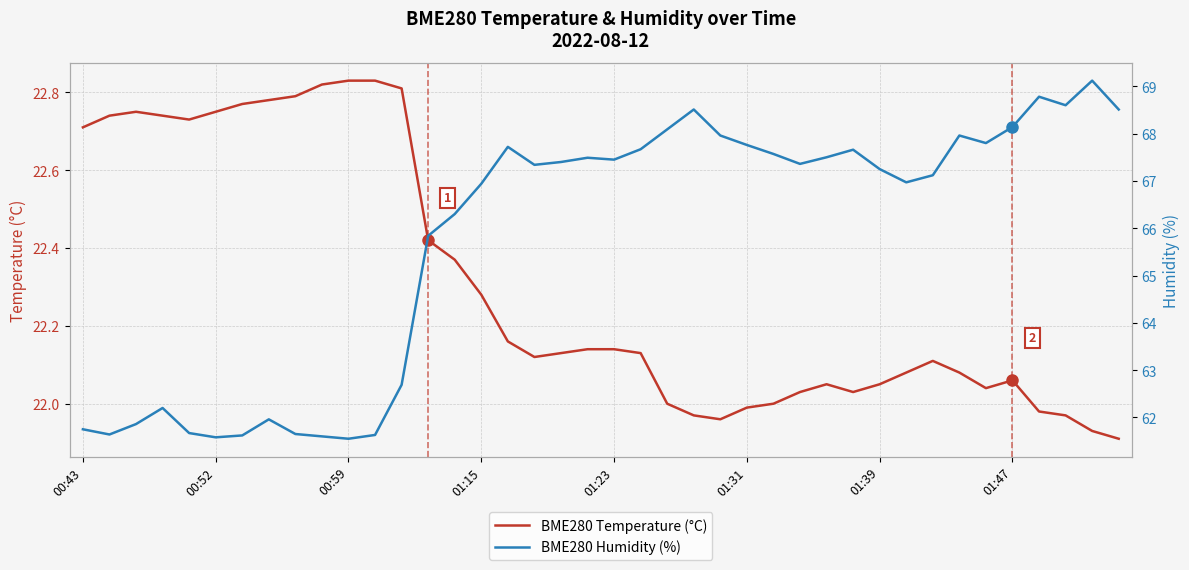

At 00:43, list the series in order from smallest to largest.

BME280_temperature, BME280_humidity